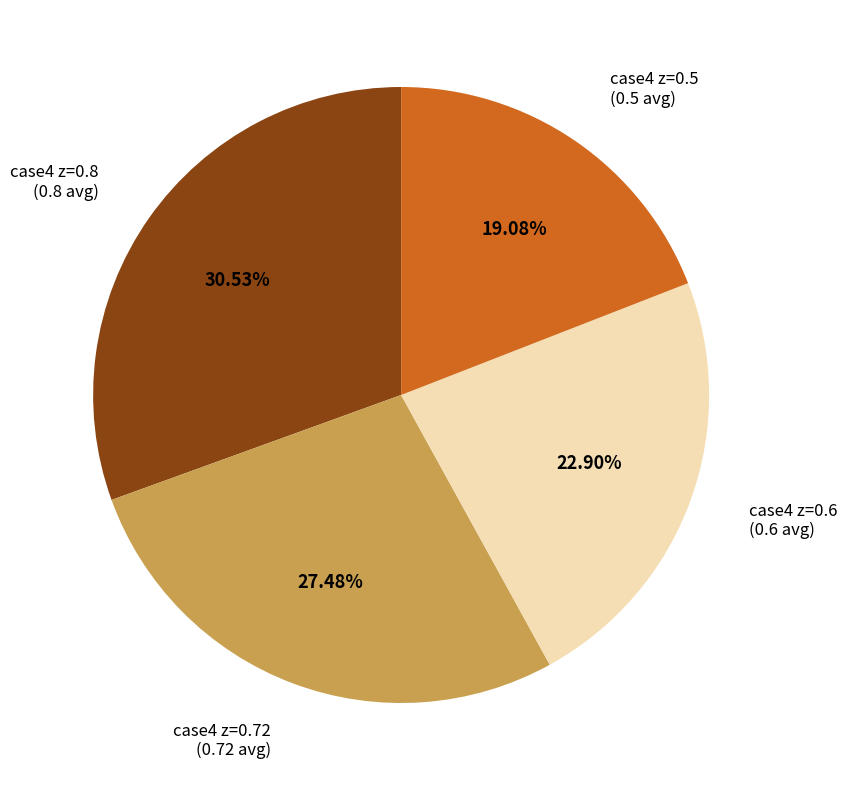

Is there any slice that represents more than half of the pie?

No